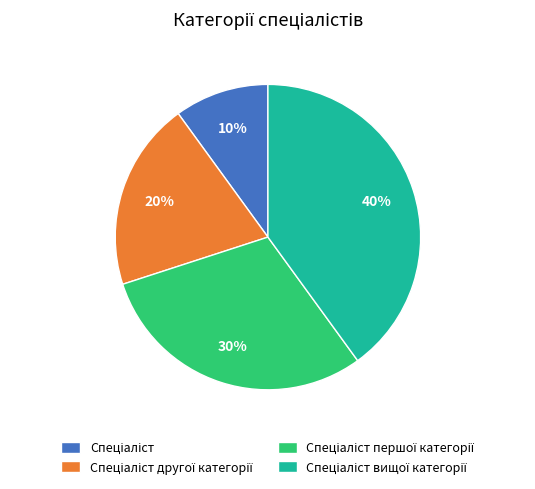

Count the number of slices in the pie.

4